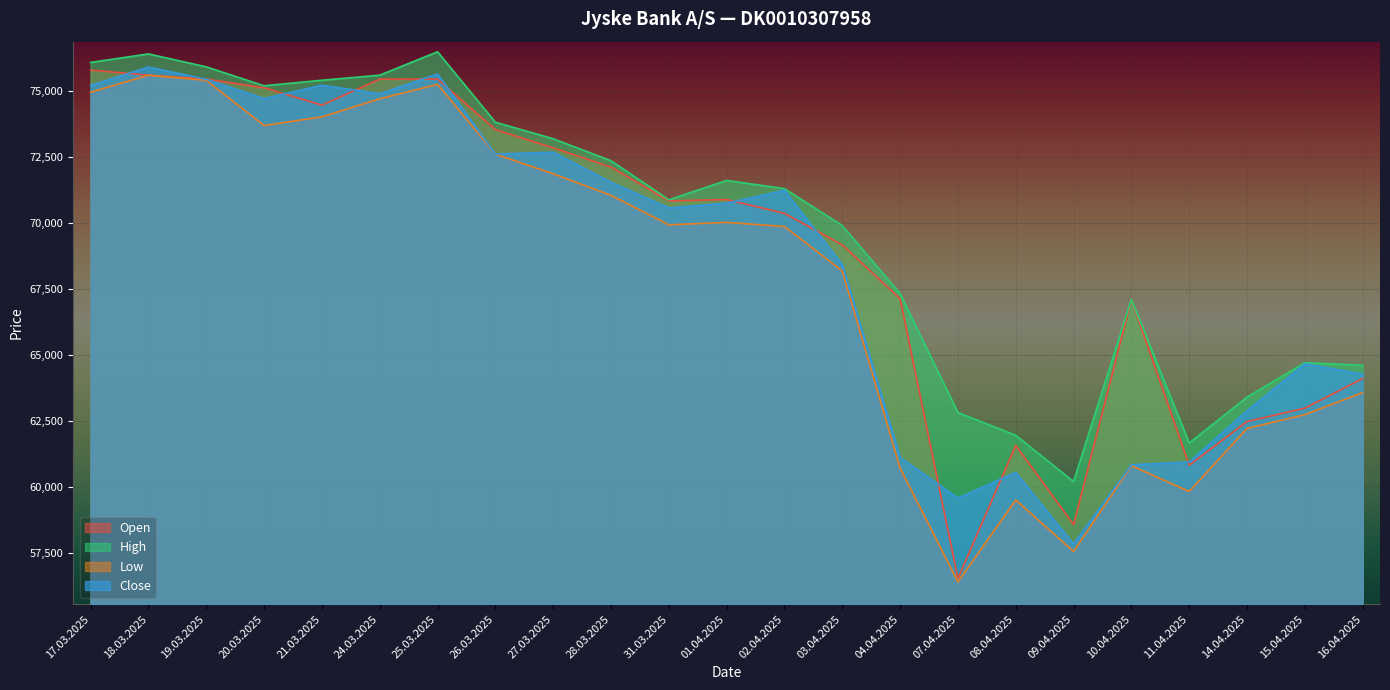

After their last crossing, which series has the higher values: Open or Close?

Close